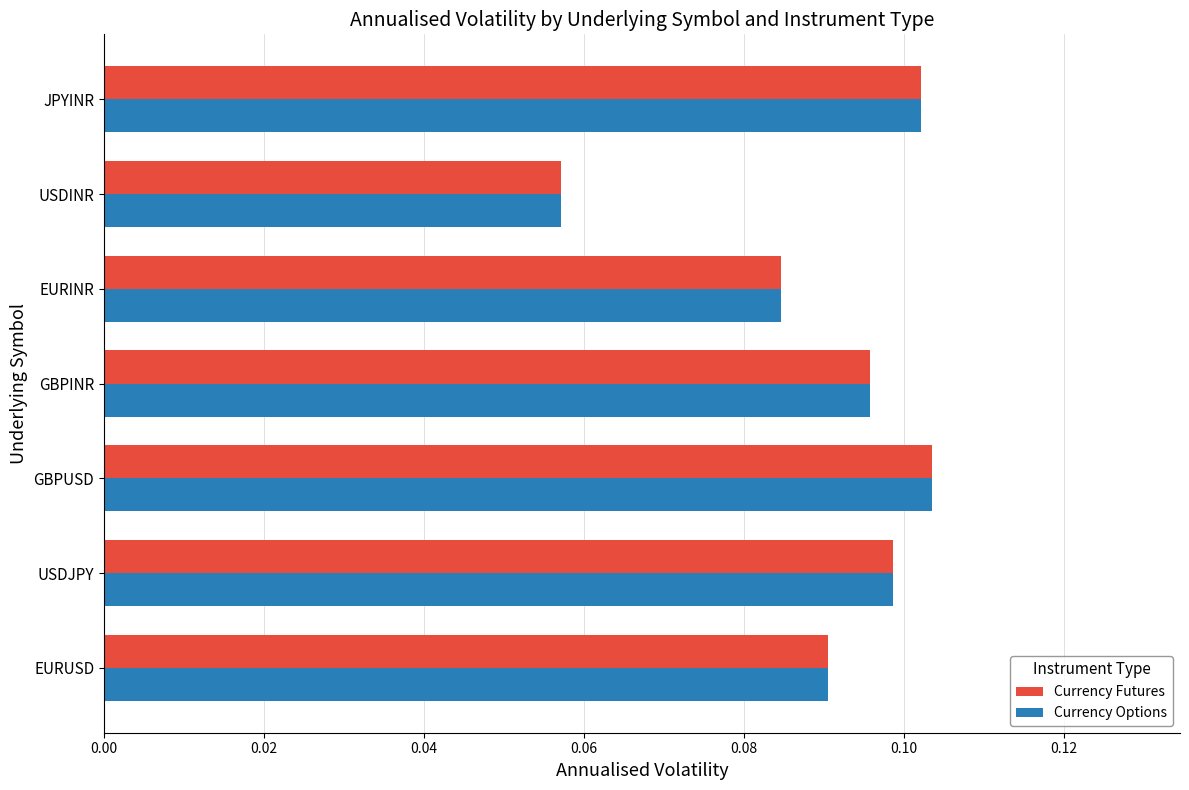

Where is Currency Options nearest to the value 0?

USDINR